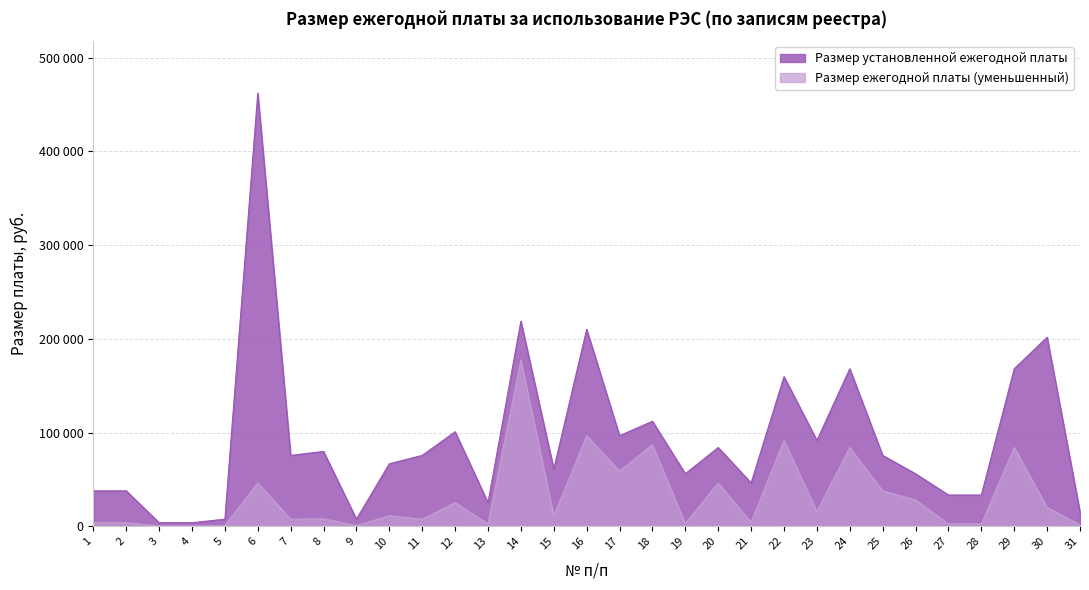

Is the value of Размер ежегодной платы (уменьшенный) at 8 greater than the value of Размер установленной ежегодной платы at 21?

No